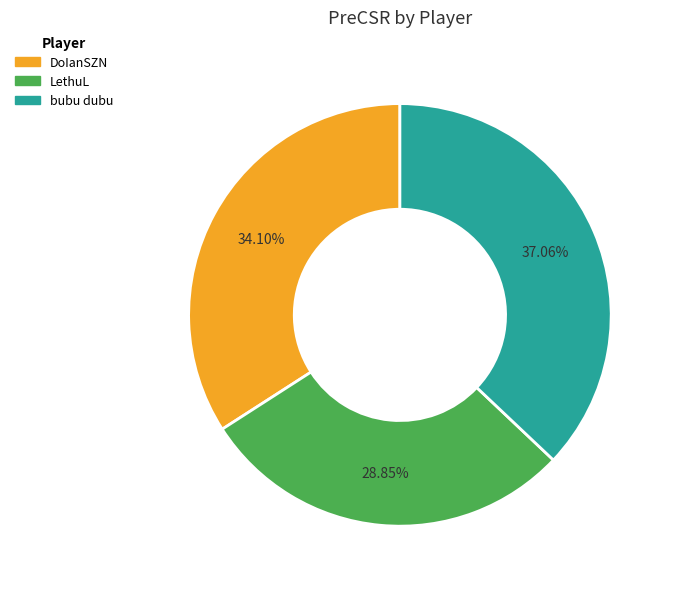

The bubu dubu slice represents 37% of the pie. True or false?

True